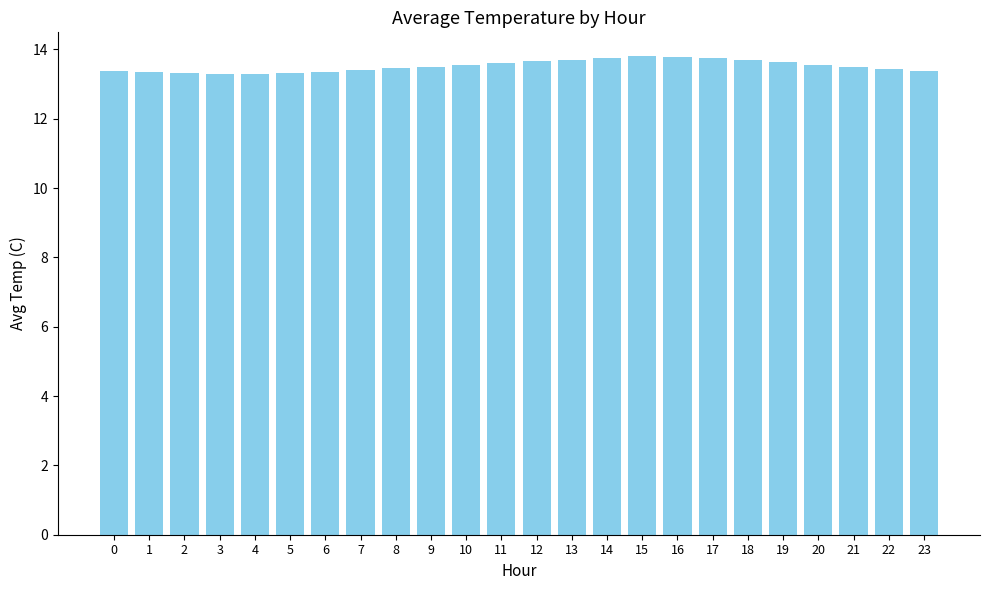

Which has a higher value, 20 or 7?

20